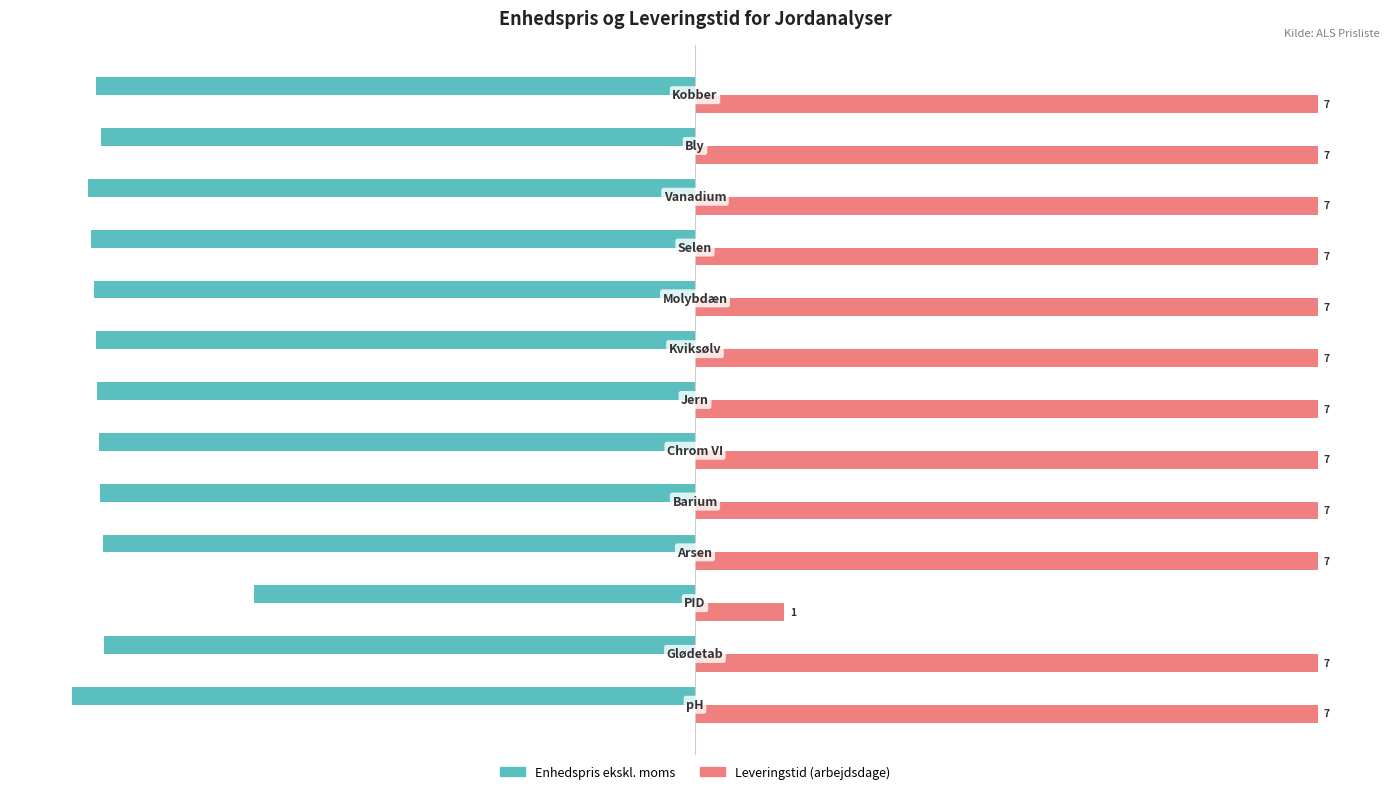

What is the smallest value displayed?

-100.0